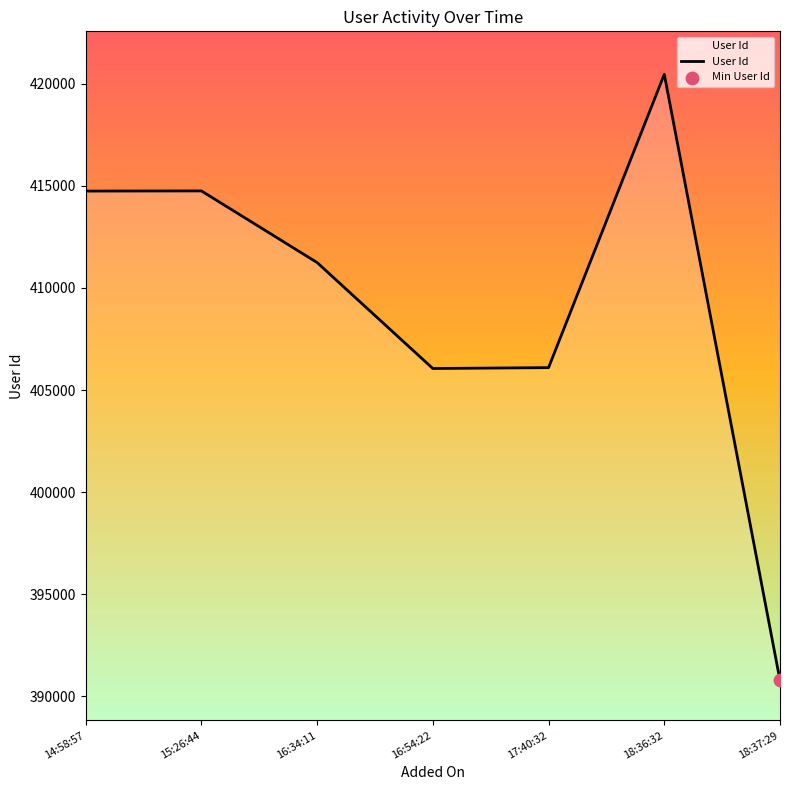

What is the ratio of the value at 14:58:57 to the value at 18:37:29?

1.1